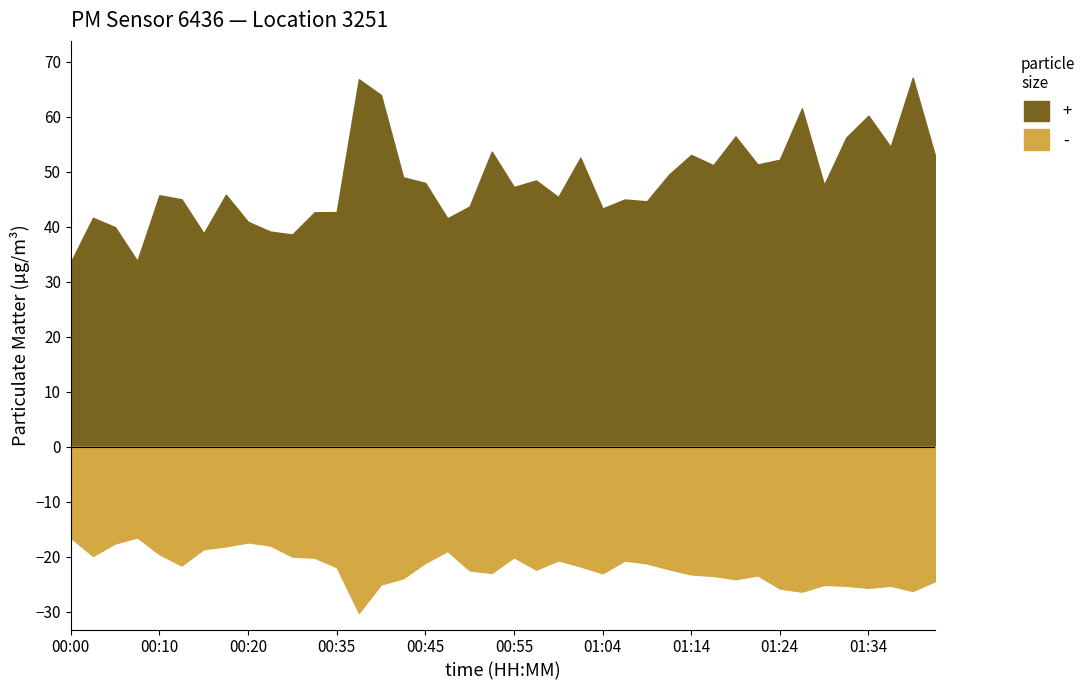

At which category does P2 reach its first local valley?

00:08